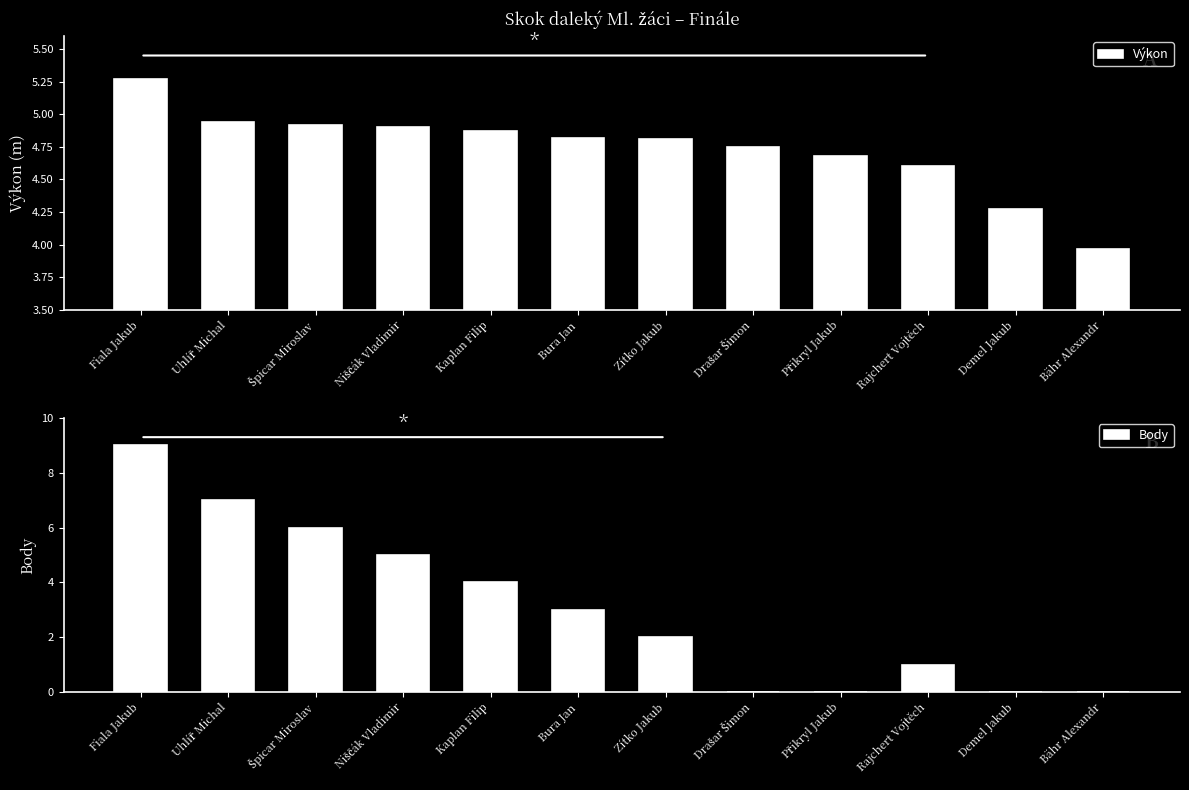

Rank the series by their maximum value, from highest to lowest.

Body, Výkon